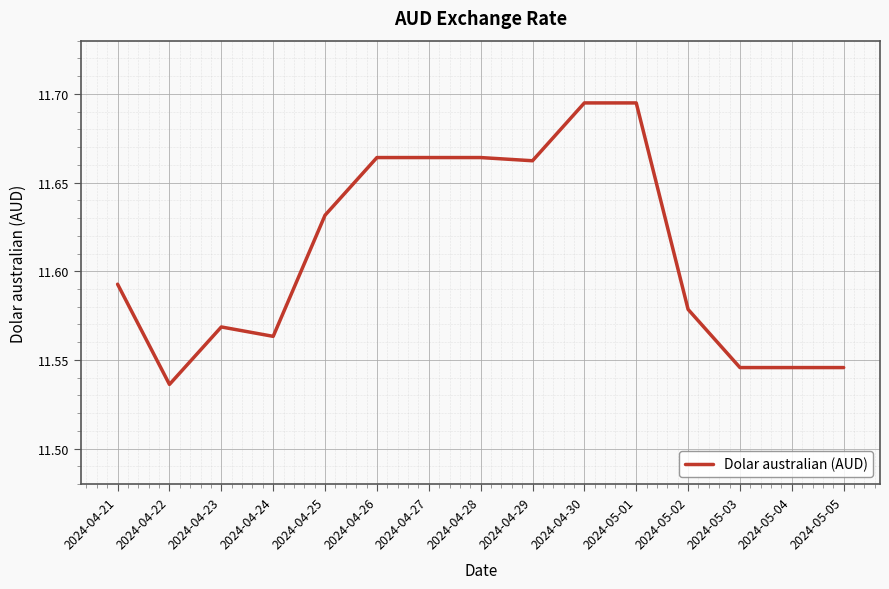

At which label is the value closest to 11?

2024-04-22